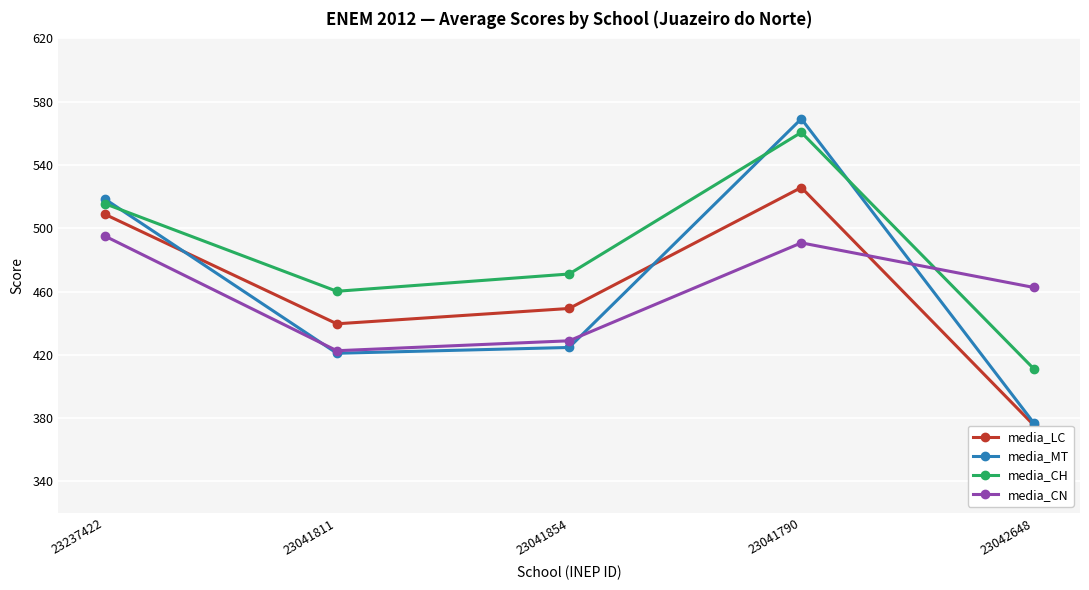

At which category is the sum across all series the highest?

23041790